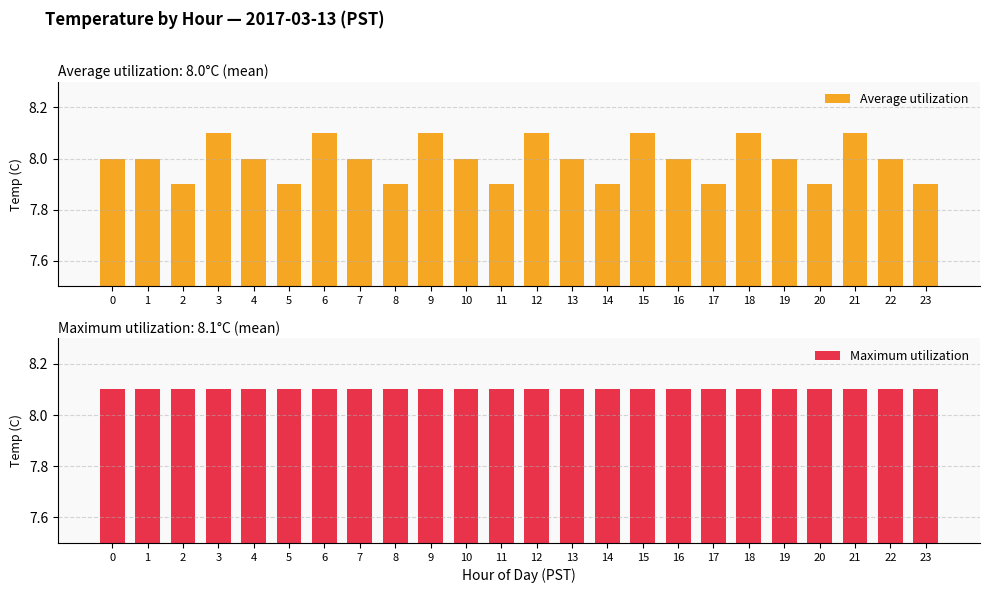

Which series has the largest total across all categories?

Maximum utilization